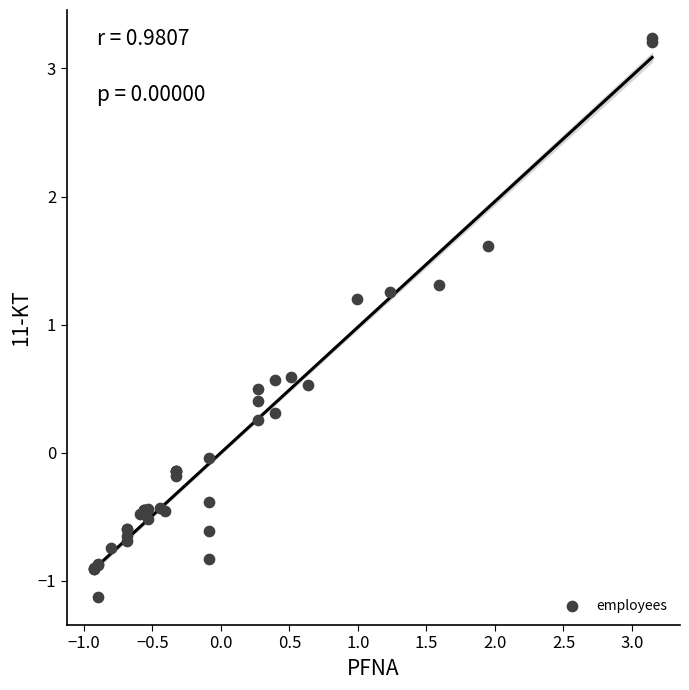

What Y value in the scatter plot is closest to 1?

1.2